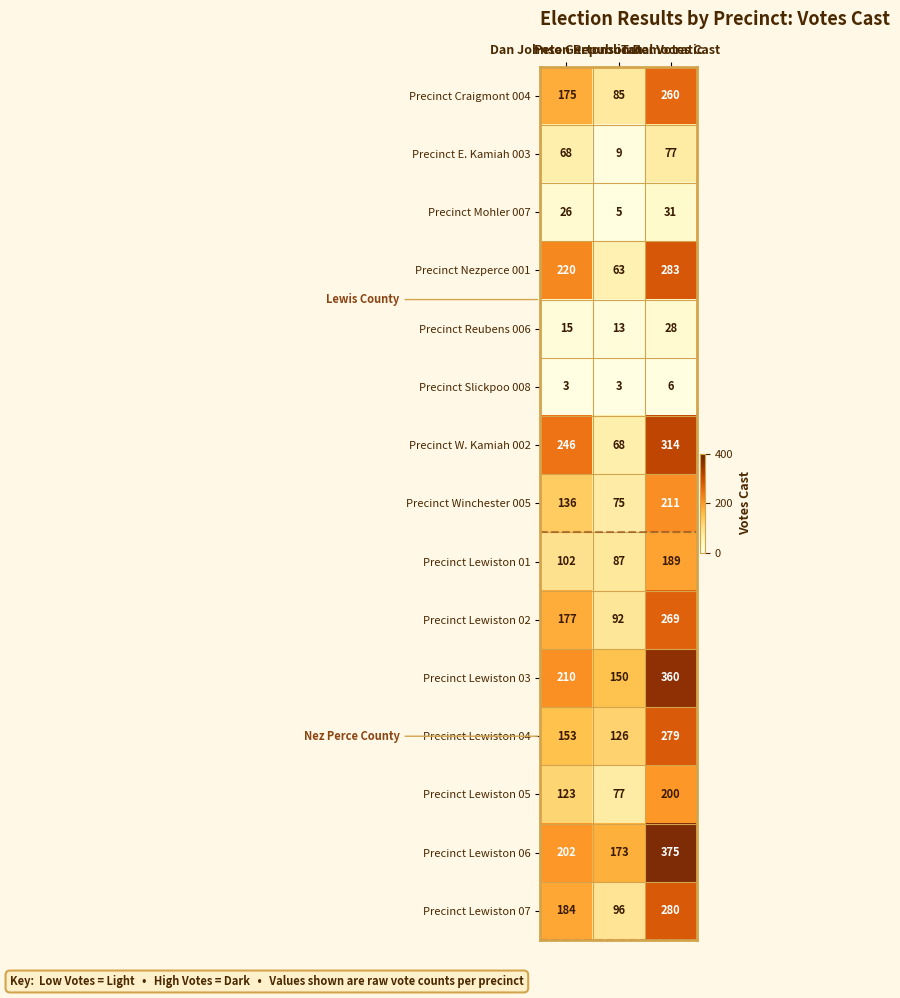

Which series has the widest spread of values?

Precinct W. Kamiah 002